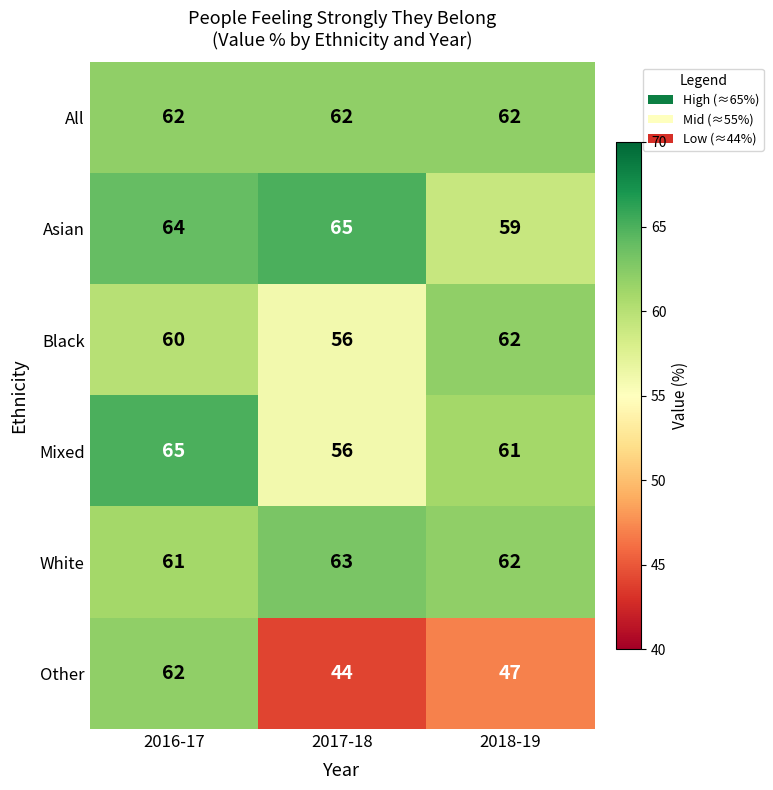

Count the number of data series in this chart.

6